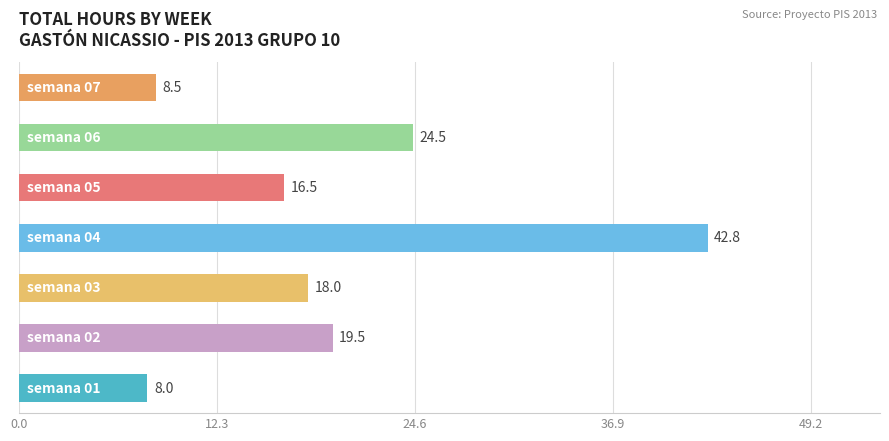

Does the chart contain any negative values?

No